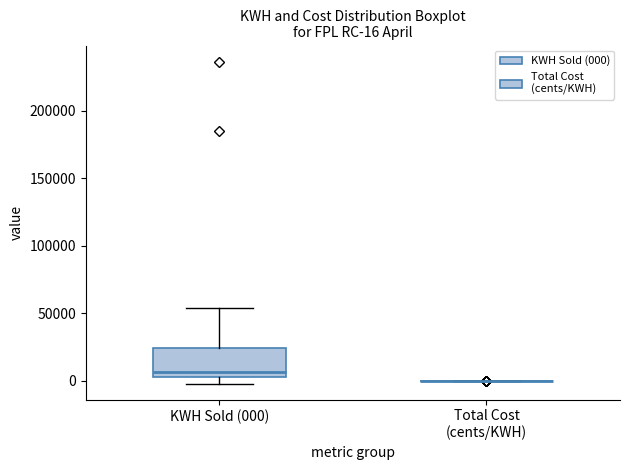

Which box is the tallest, from its lower edge to its upper edge?

KWH Sold (000)